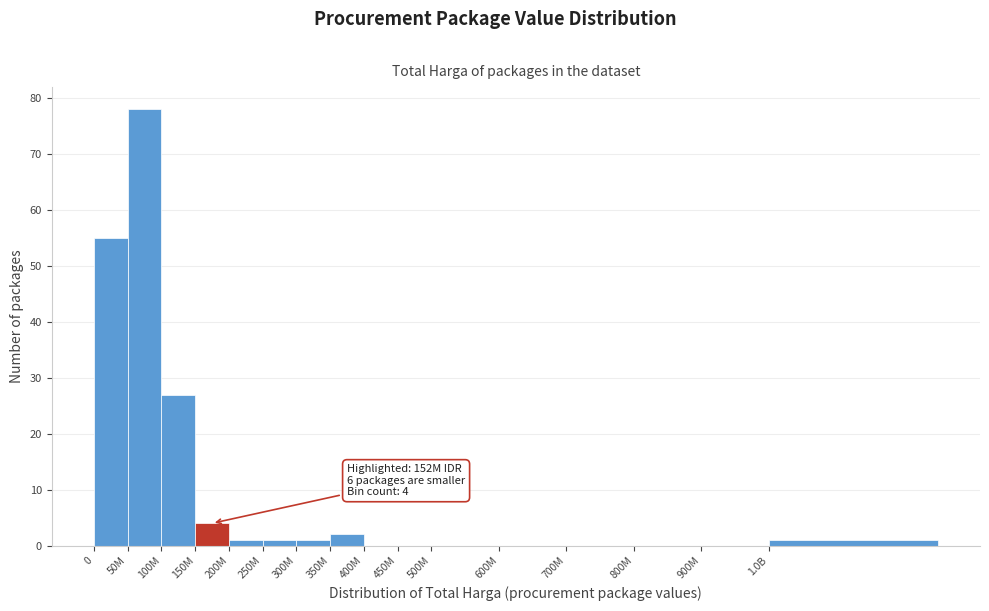

Reading left to right, what are all the values shown in this chart?

0=55	50M=78	100M=27	150M=4	200M=1	250M=1	300M=1	350M=2	400M=0	450M=0	500M=0	600M=0	700M=0	800M=0	900M=0	1.0B=1